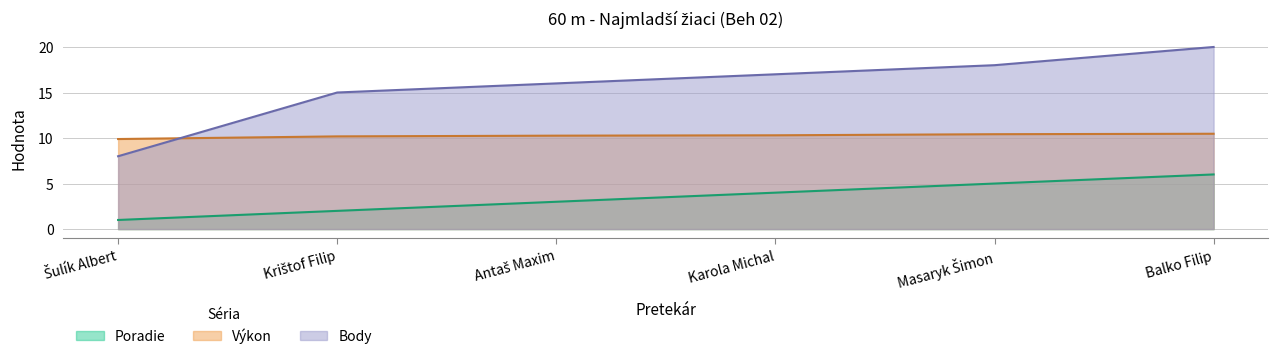

Is the value of Výkon at Karola Michal greater than the value of Body at Antaš Maxim?

No